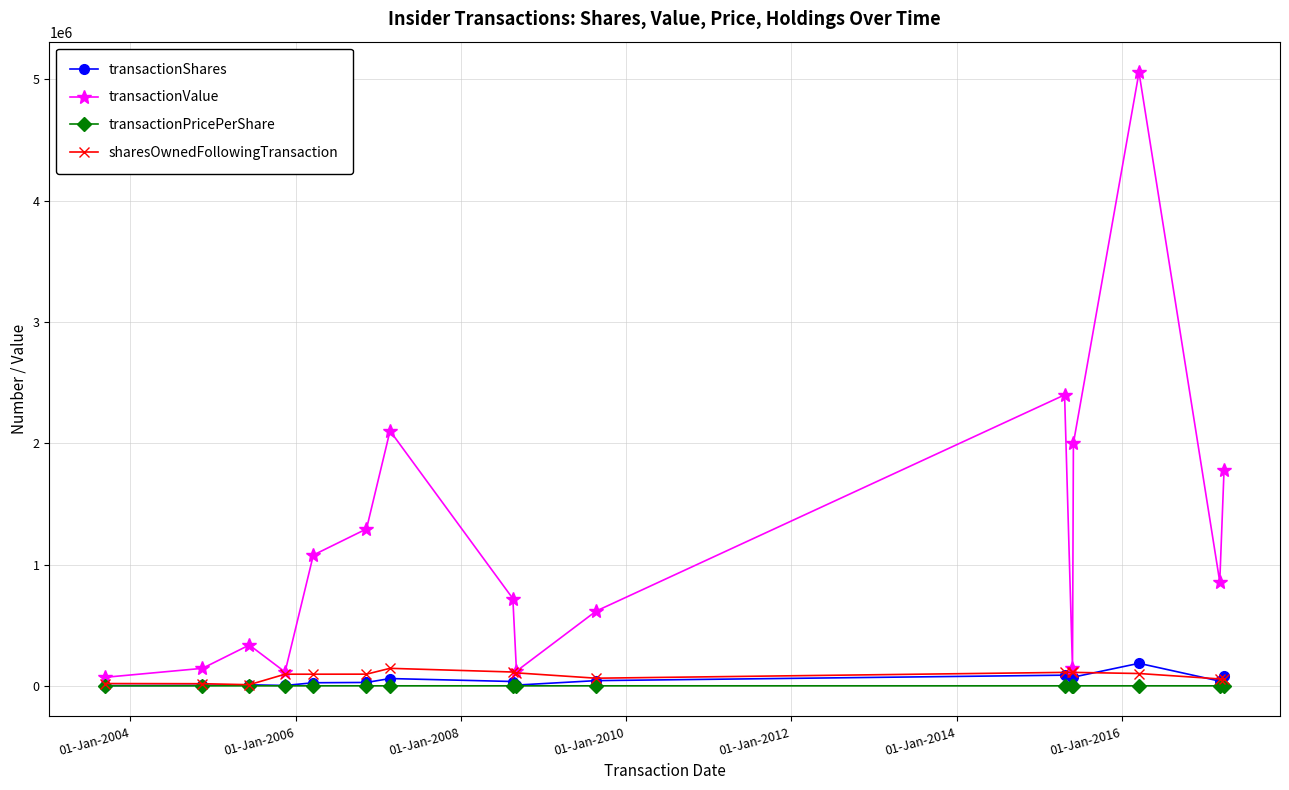

Which series has the largest total across all categories?

transactionValue